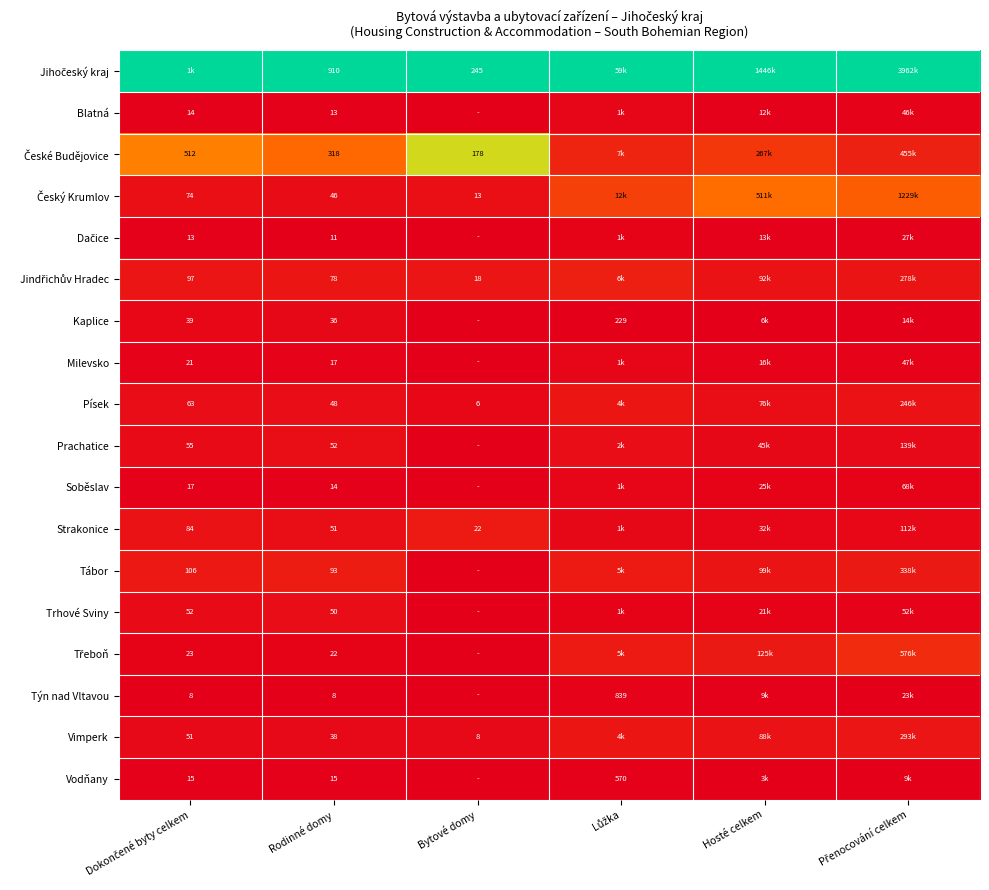

How many data points in Tábor are above 0?

5